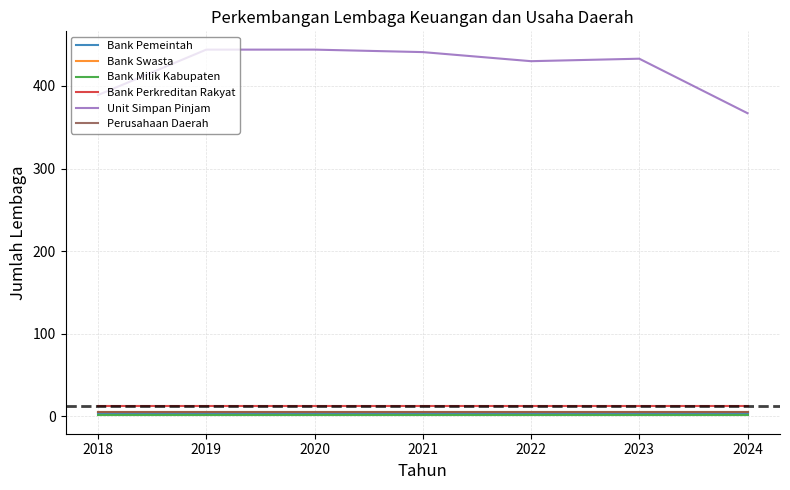

Is the value of Perusahaan Daerah at 2020 greater than the value of Unit Simpan Pinjam at 2023?

No